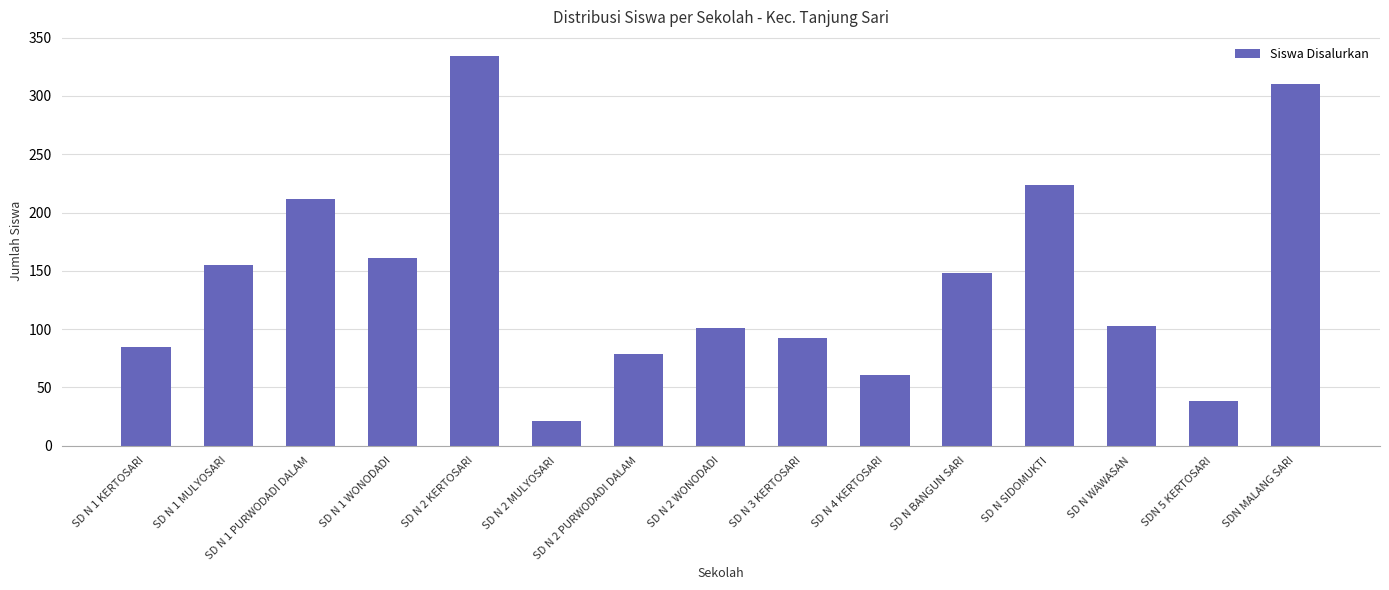

What is the difference between the maximum and minimum values?

313